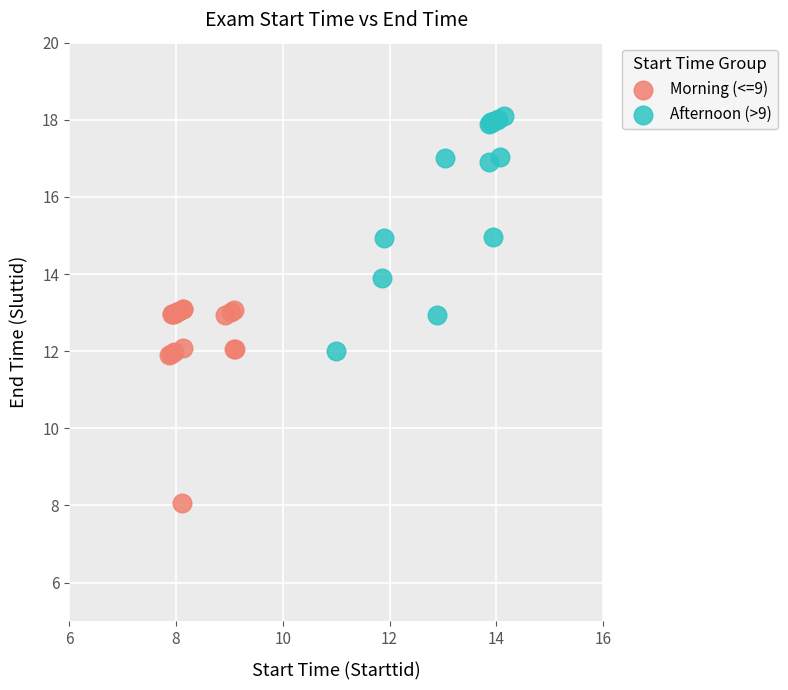

Which series contains the lowest Y value?

Morning (<=9)